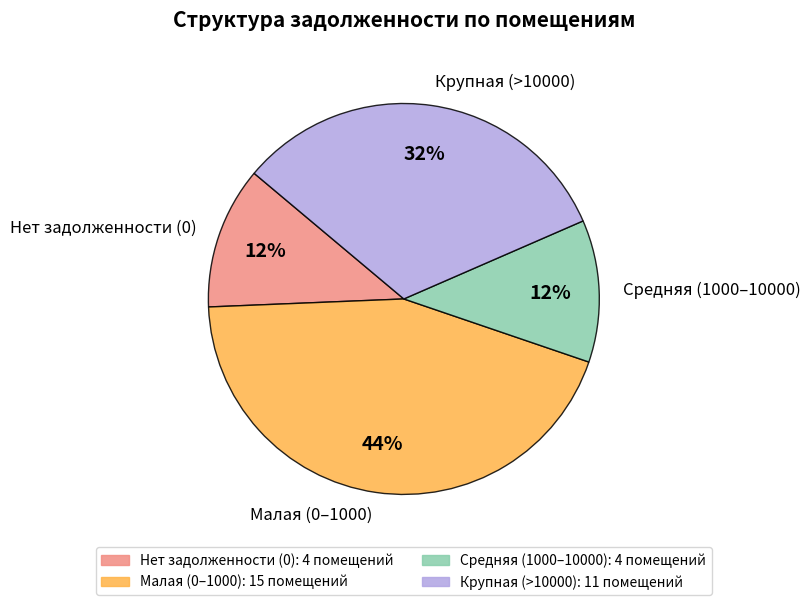

What is the largest slice in the pie chart?

Малая (0–1000)